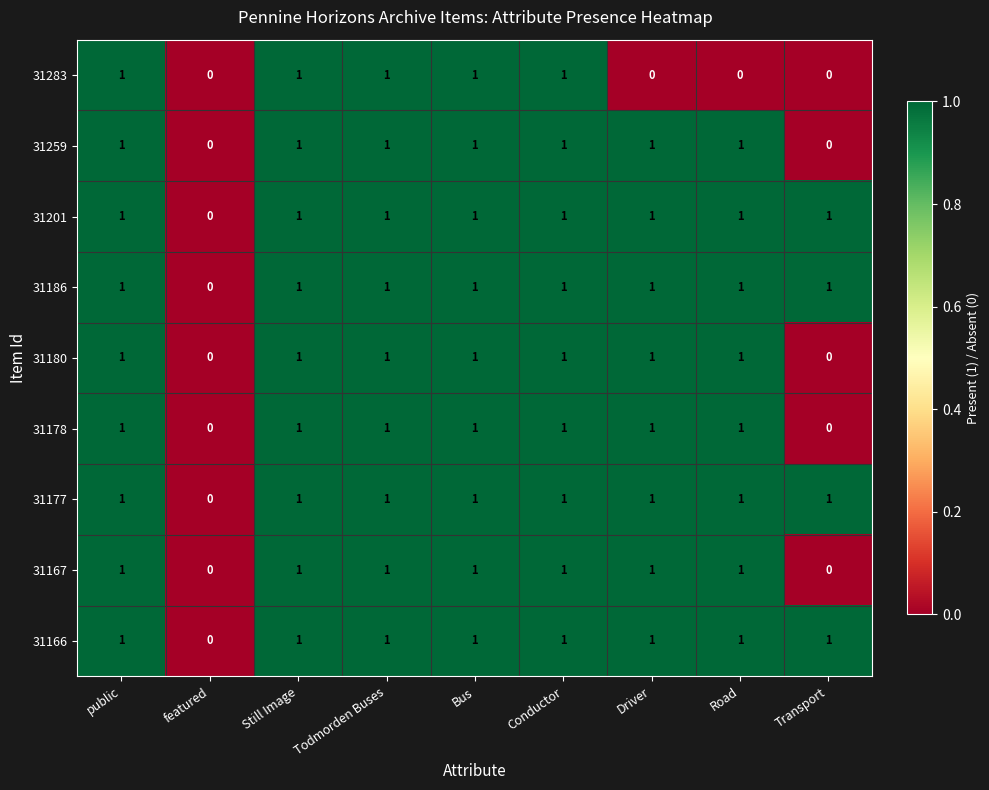

How many categories are shown in the chart?

9